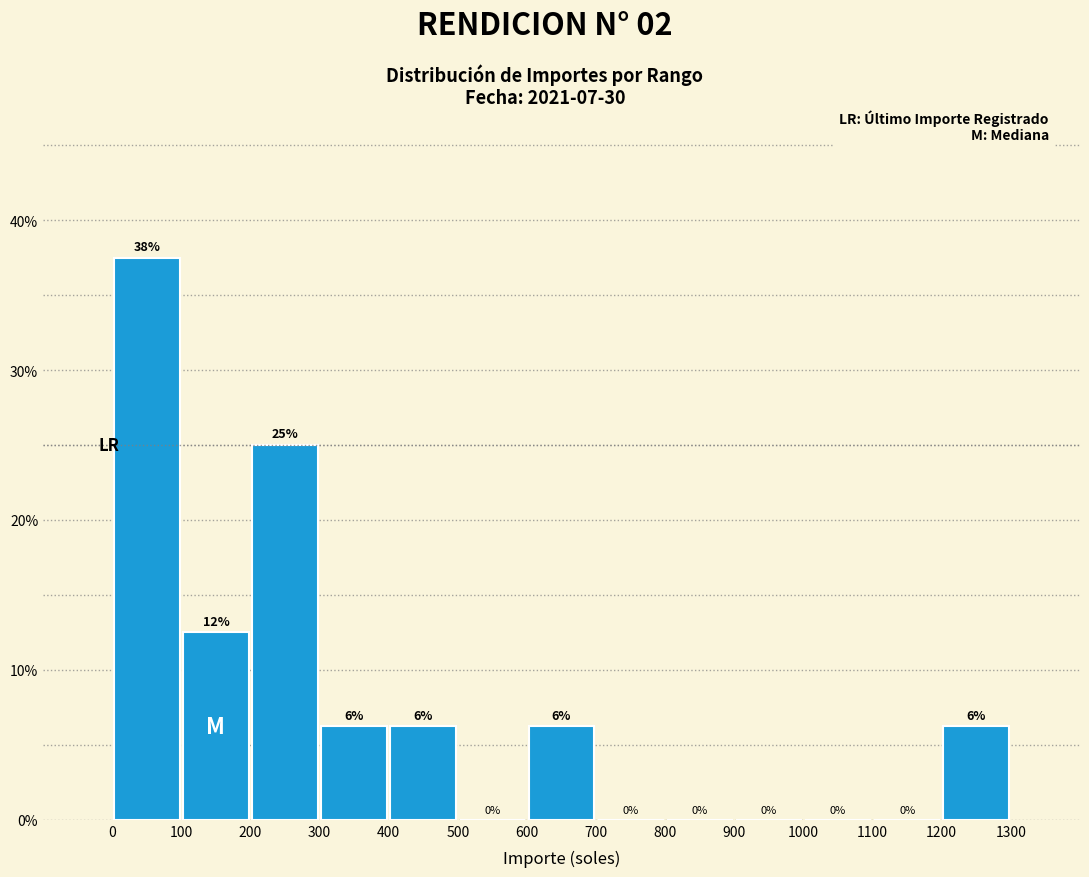

Which range on the x-axis has the tallest bar?

0 to 100